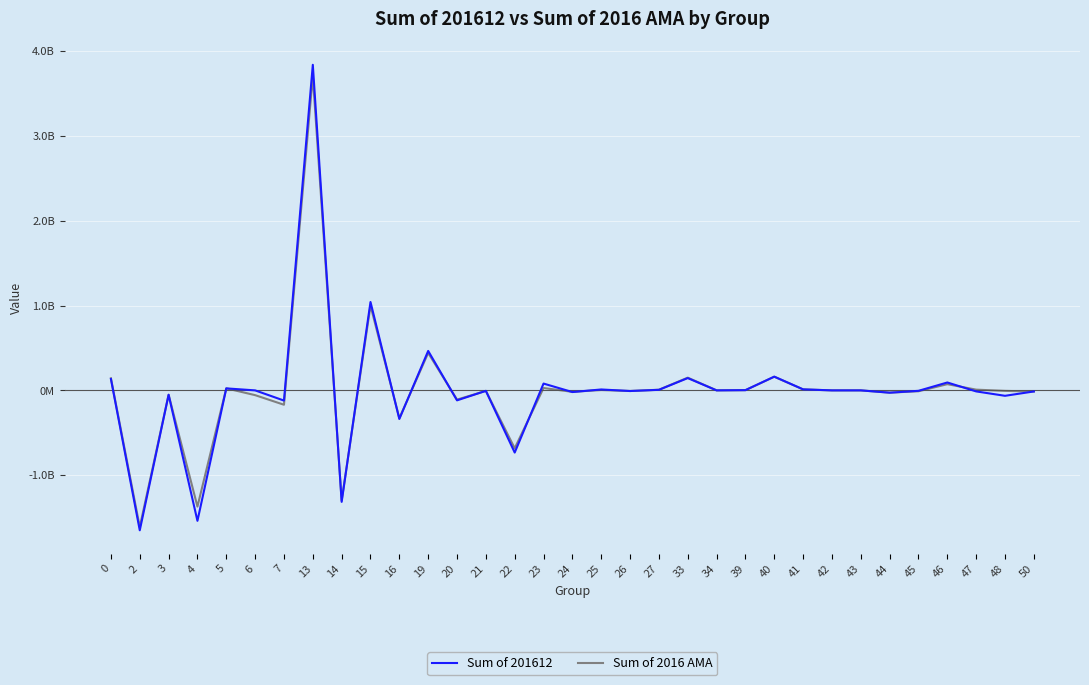

Between 22 and 40, which series saw the biggest shift?

Sum of 201612